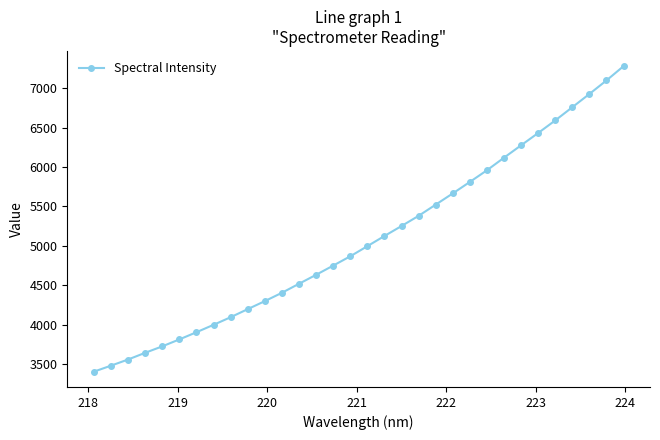

How many distinct data groups are displayed?

1